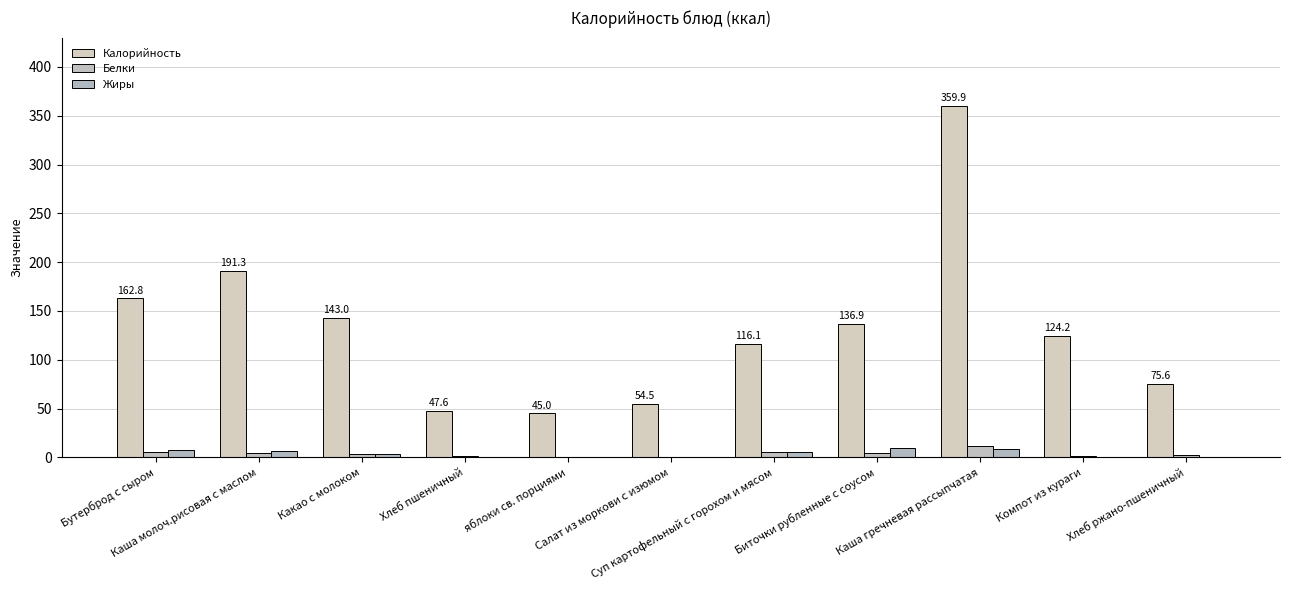

Is it true that Калорийность equals 162.8 at Бутерброд с сыром?

True